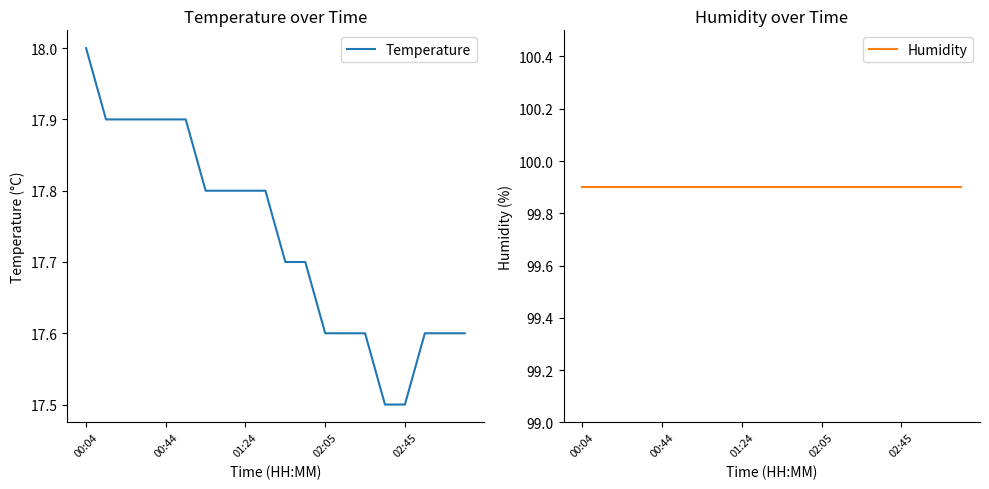

What are all the series names shown in the legend?

Temperature, Humidity